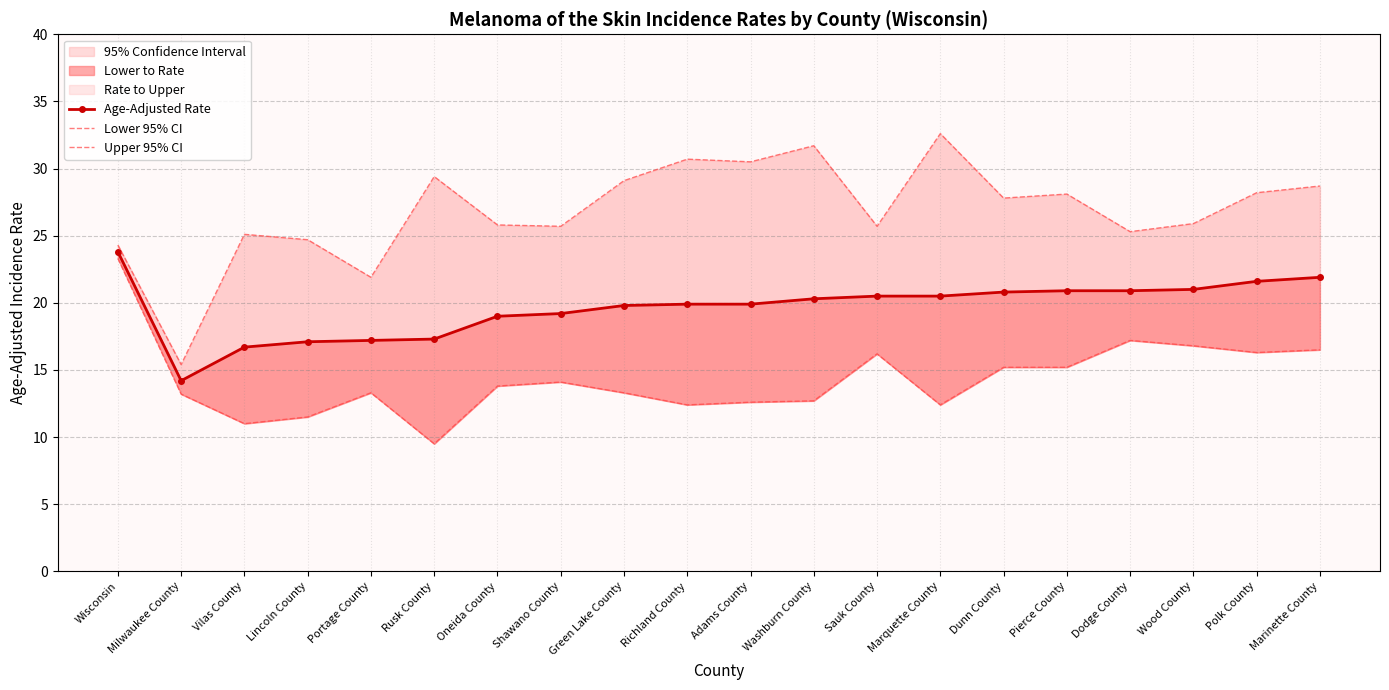

True or false: Age-Adjusted Rate has a value of 19.8 at Green Lake County.

True